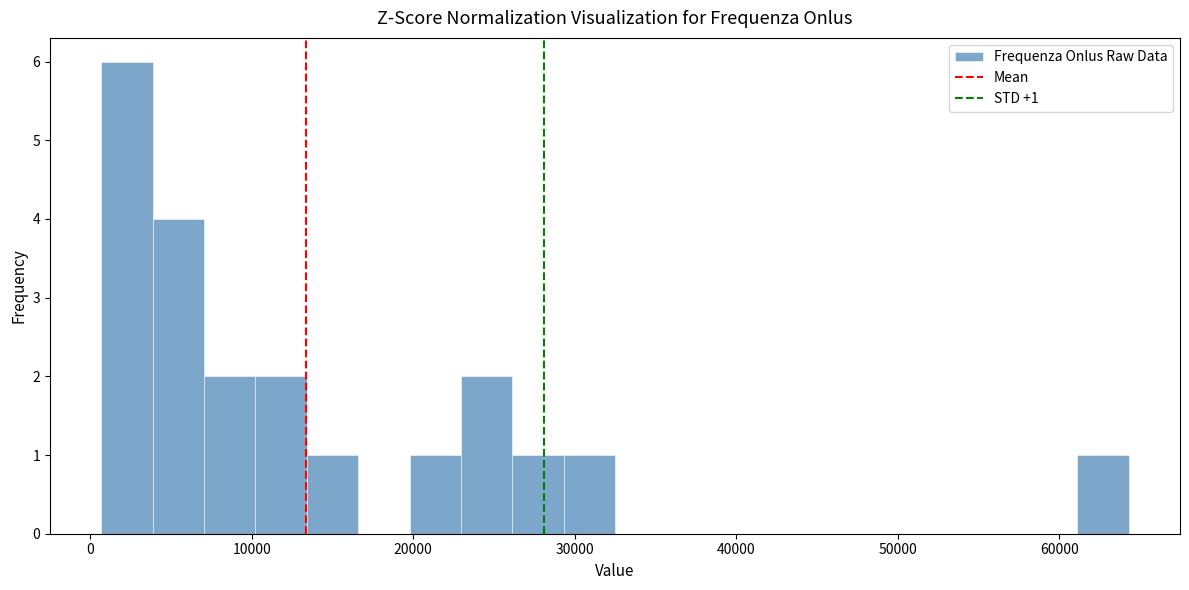

Around what value on the x-axis is the tallest bar? Give the approximate position of its centre, as read against the axis.

2000